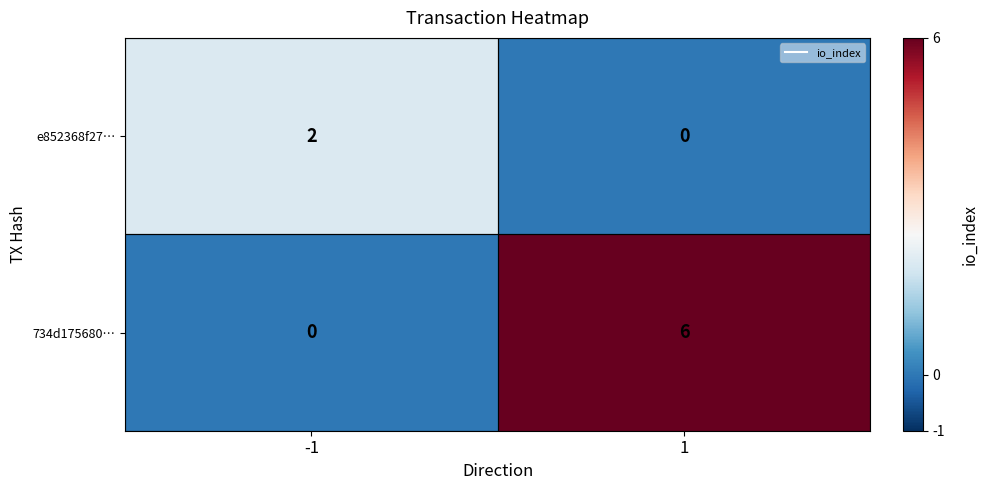

At which category is the sum across all series the highest?

1